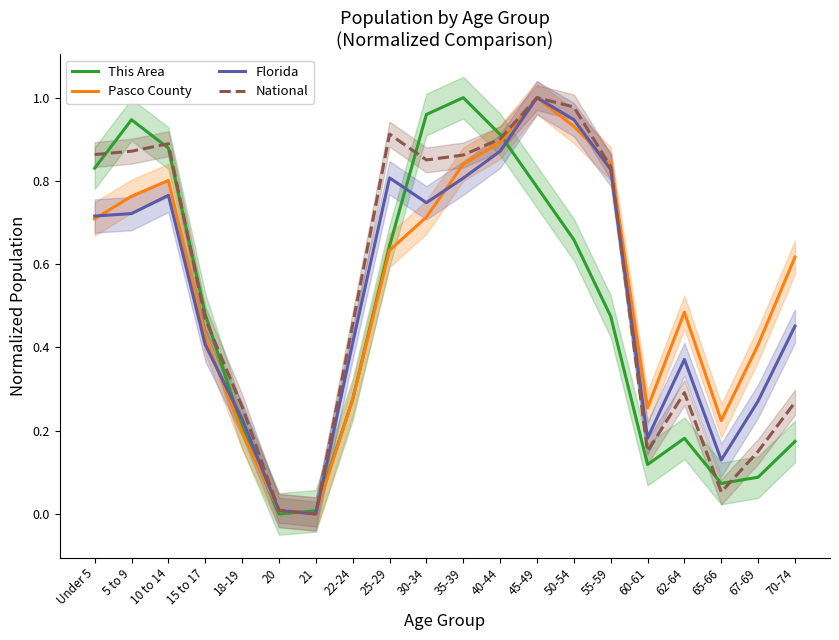

At which category does This Area reach its first local peak?

5 to 9